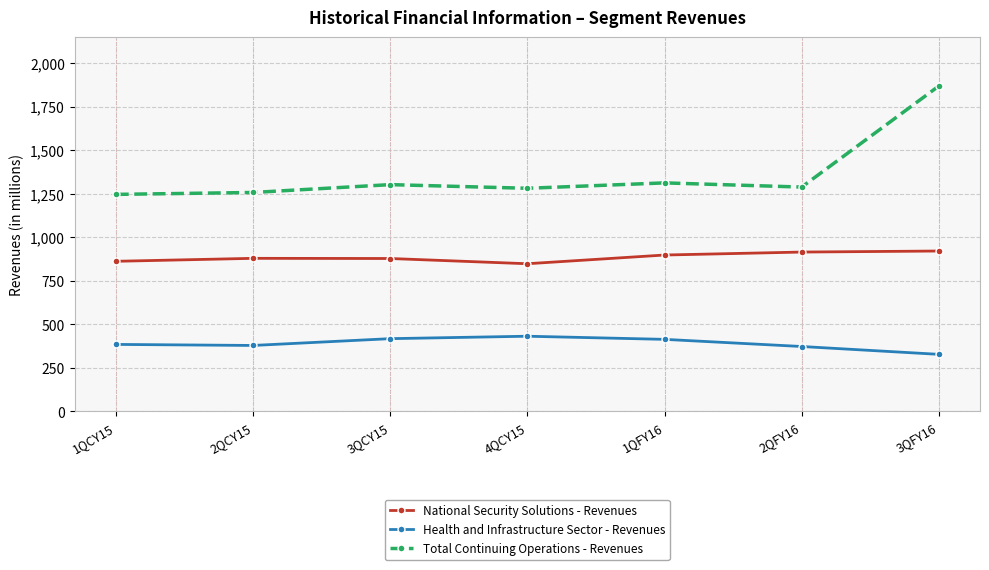

The value of Health and Infrastructure Sector - Revenues at 3QFY16 is 89. True or false?

False